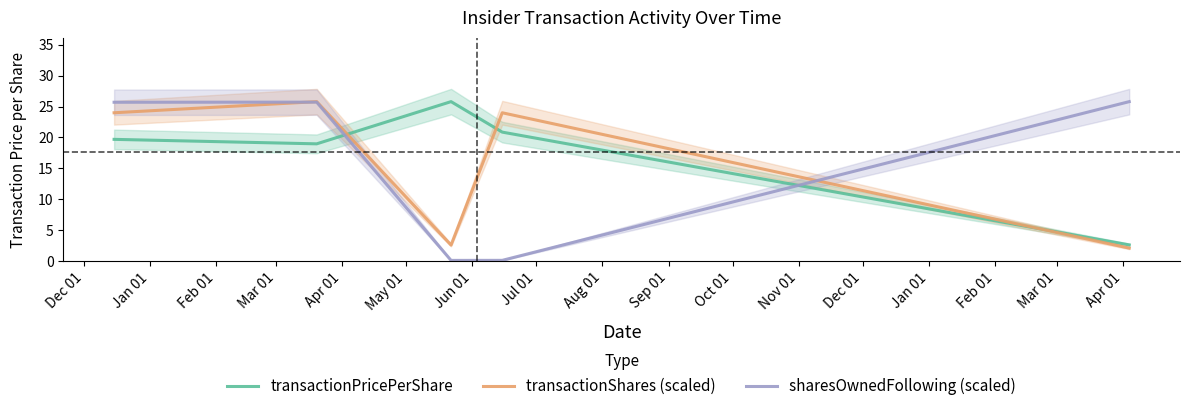

What is the highest value of the sharesOwnedFollowing (scaled) series?

25.8